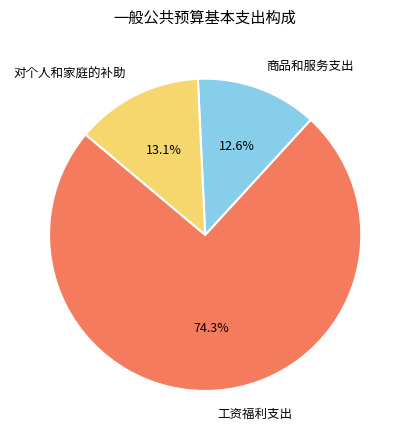

To the nearest percent, what is the average slice percentage?

33%